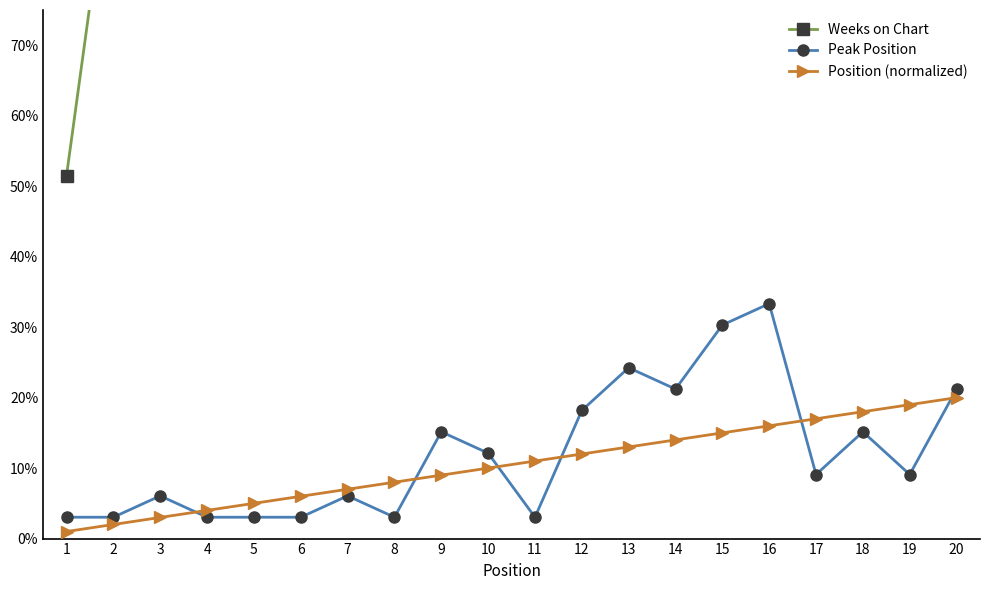

List the labels in order of Position (normalized) value, largest first.

20, 19, 18, 17, 16, 15, 14, 13, 12, 11, 10, 9, 8, 7, 6, 5, 4, 3, 2, 1